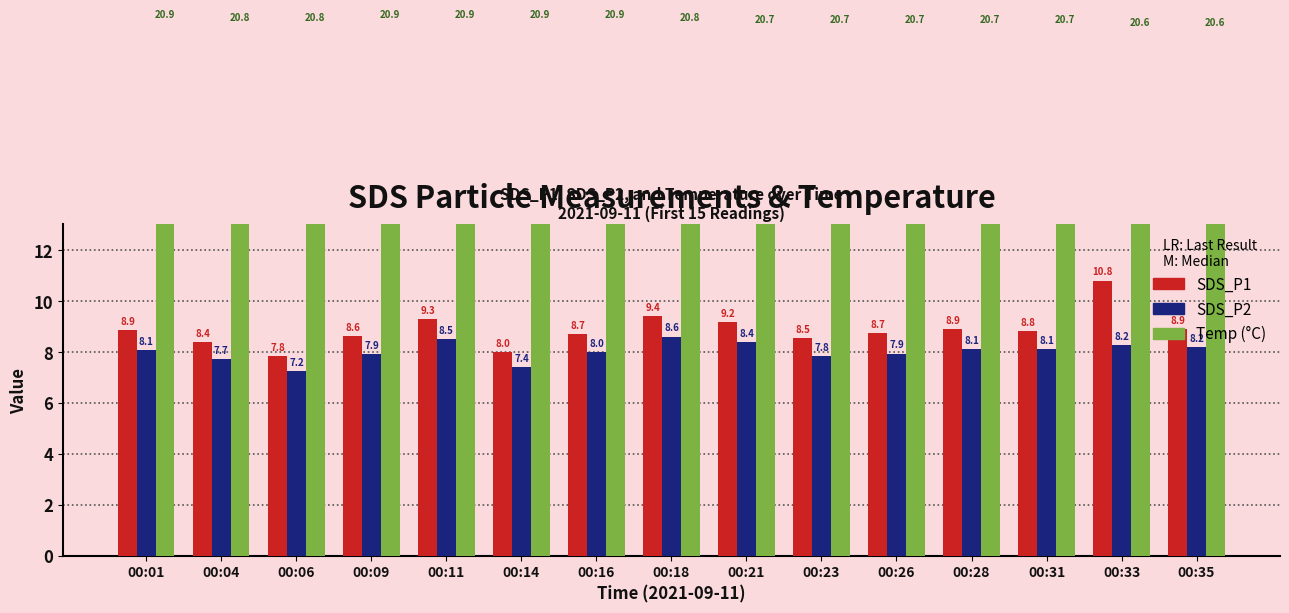

Reading right to left, list all the values displayed in this chart.

SDS_P1: 00:35=8.9	00:33=10.8	00:31=8.8	00:28=8.9	00:26=8.7	00:23=8.5	00:21=9.2	00:18=9.4	00:16=8.7	00:14=8.0	00:11=9.3	00:09=8.6	00:06=7.8	00:04=8.4	00:01=8.9
SDS_P2: 00:35=8.2	00:33=8.2	00:31=8.1	00:28=8.1	00:26=7.9	00:23=7.8	00:21=8.4	00:18=8.6	00:16=8.0	00:14=7.4	00:11=8.5	00:09=7.9	00:06=7.2	00:04=7.7	00:01=8.1
Temp: 00:35=20.6	00:33=20.6	00:31=20.7	00:28=20.7	00:26=20.7	00:23=20.7	00:21=20.7	00:18=20.8	00:16=20.9	00:14=20.9	00:11=20.9	00:09=20.9	00:06=20.8	00:04=20.8	00:01=20.9